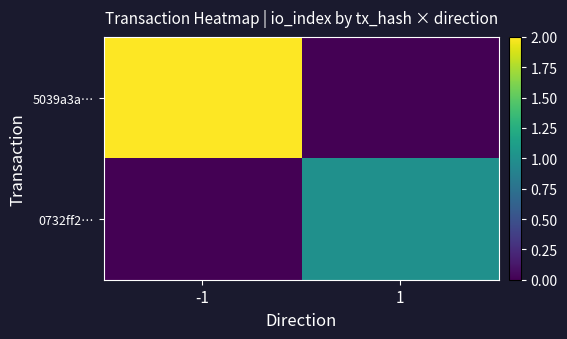

Rank the series by their average value, from lowest to highest.

0732ff2…, 5039a3a…